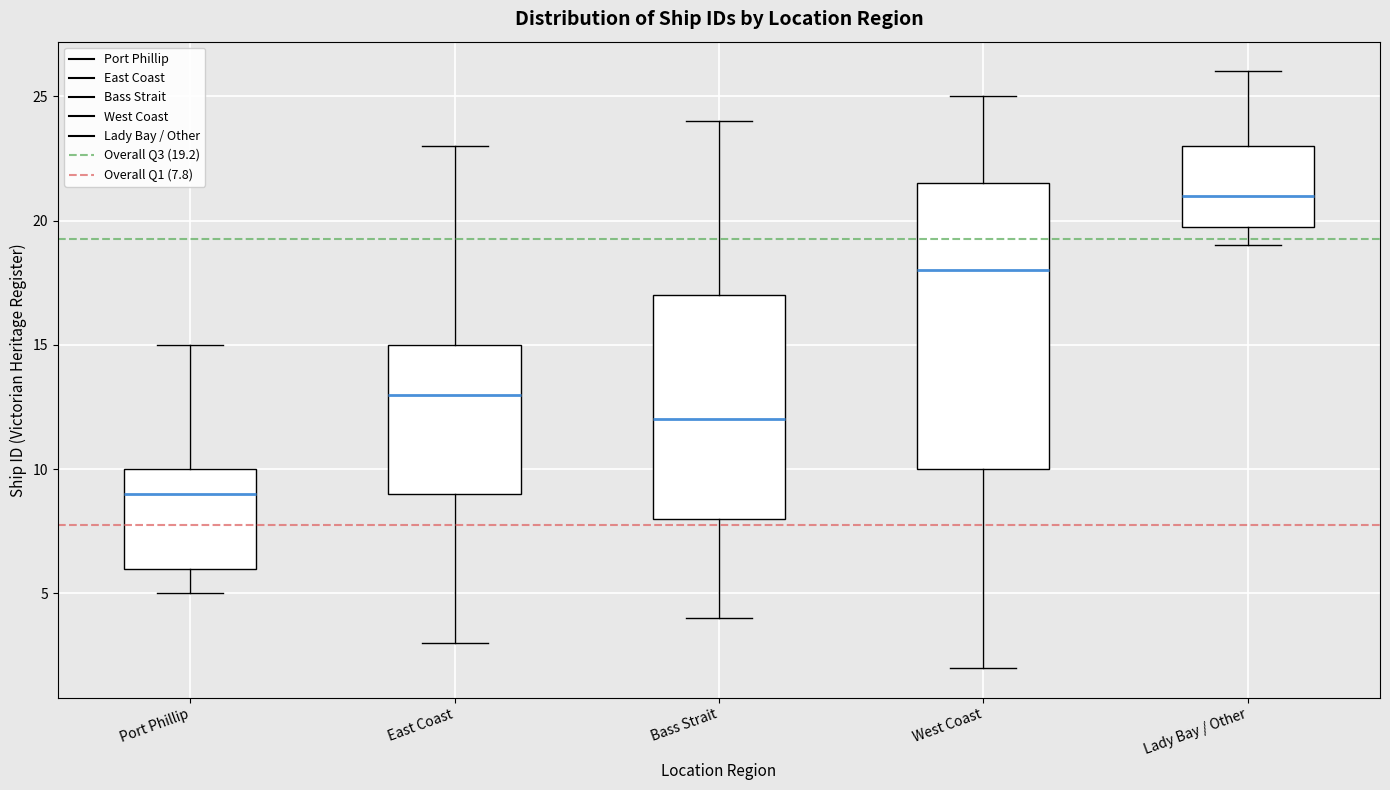

Which box's median line is the lowest?

Port Phillip